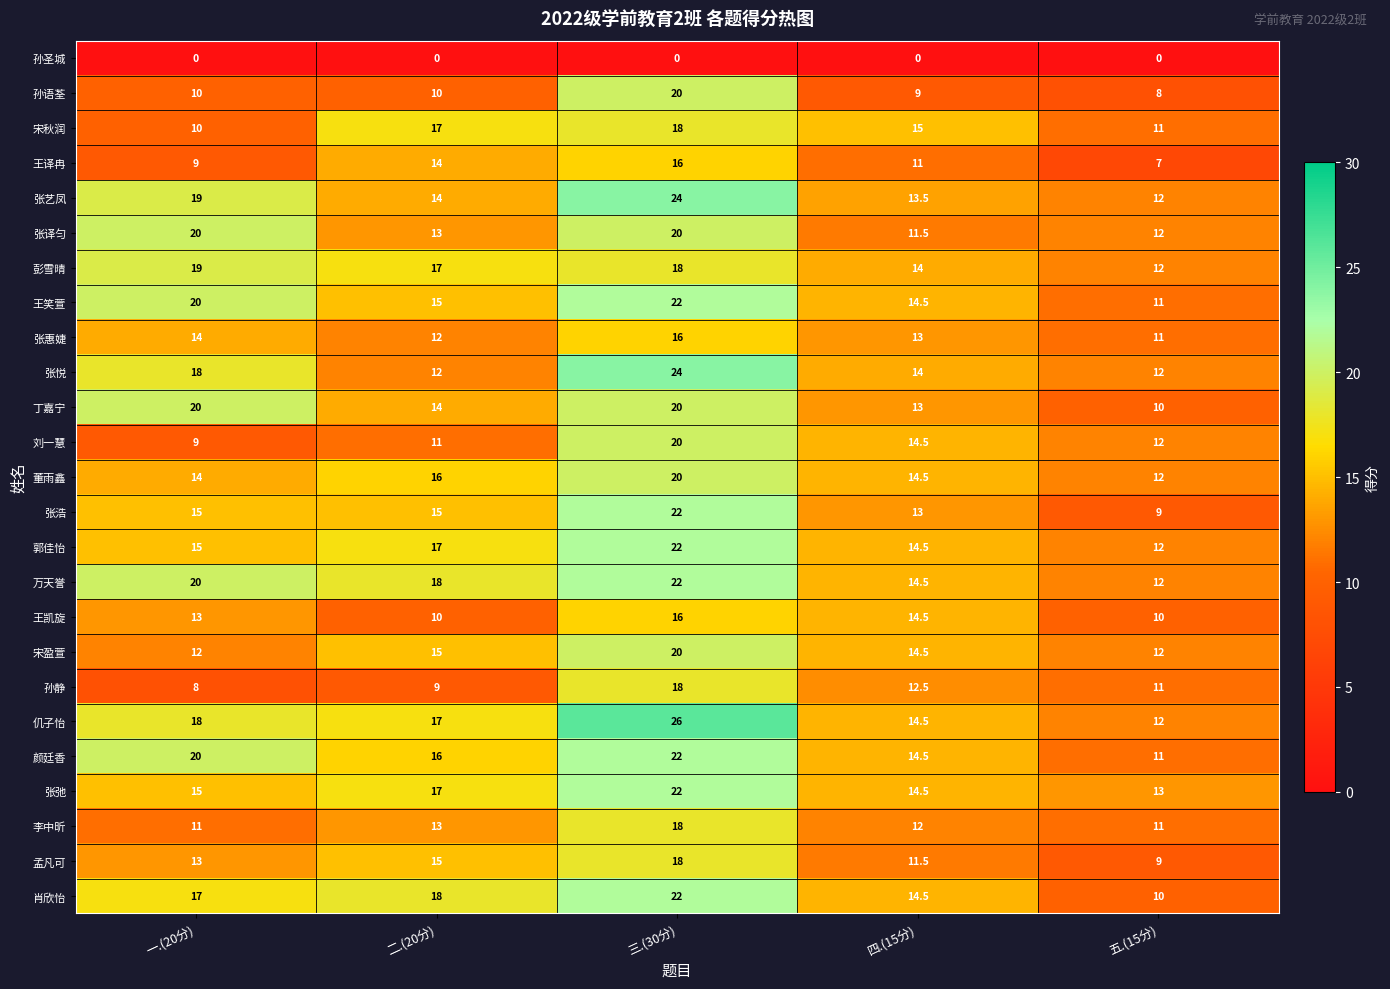

Where does the 张惠婕 series first go above 13?

一.(20分)